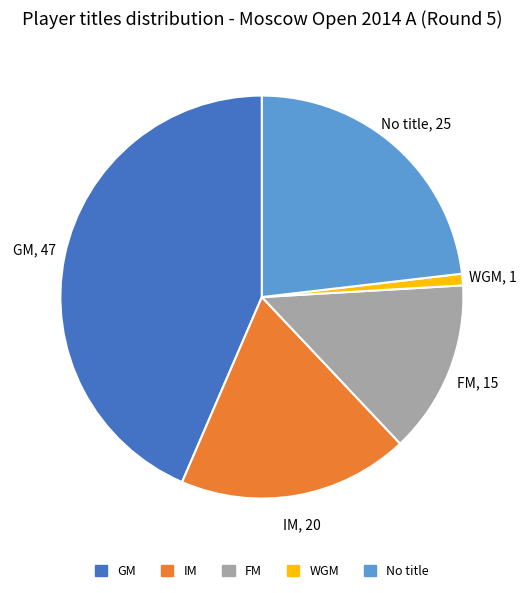

Which category has the smallest portion of the pie?

WGM